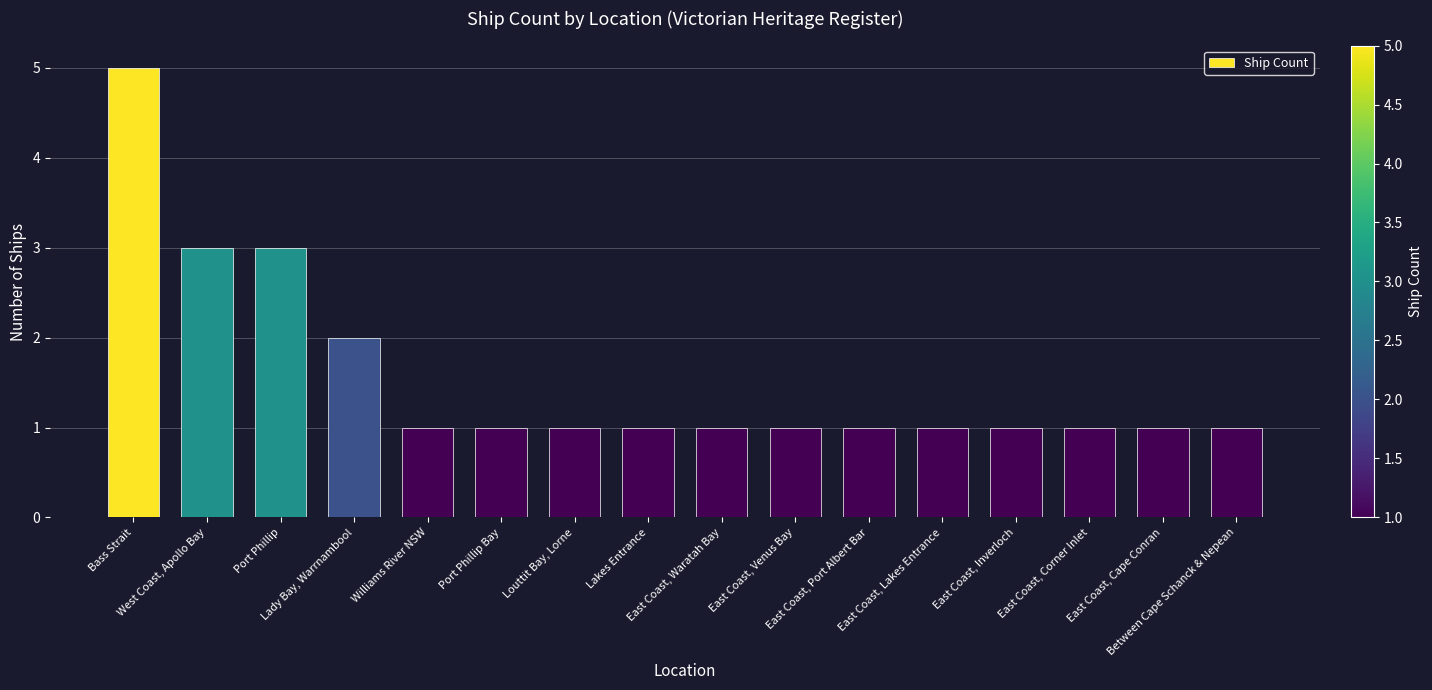

Count the values in the range 1 to 2.

13